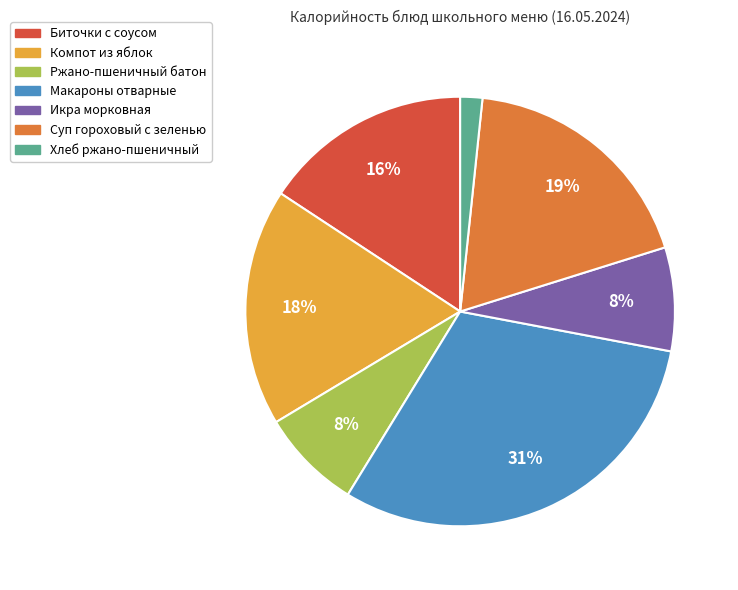

To the nearest percent, what is the average slice percentage?

14%